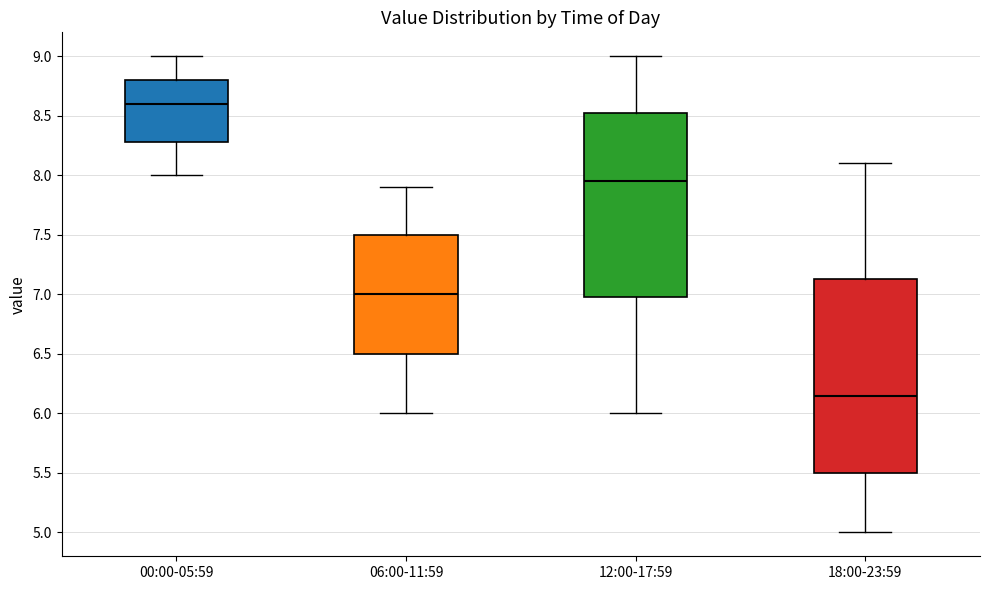

Reading left to right, read every box against the y-axis: the position of its median line, the range the box covers, and the ends of its whiskers. The values are not printed on the chart, so give them approximately, as read against the axis.

00:00-05:59: median 8.60, box 8.30 to 8.80, whiskers 8.00 to 9.00
06:00-11:59: median 7.00, box 6.50 to 7.50, whiskers 6.00 to 7.90
12:00-17:59: median 7.95, box 7.00 to 8.55, whiskers 6.00 to 9.00
18:00-23:59: median 6.15, box 5.50 to 7.15, whiskers 5.00 to 8.10